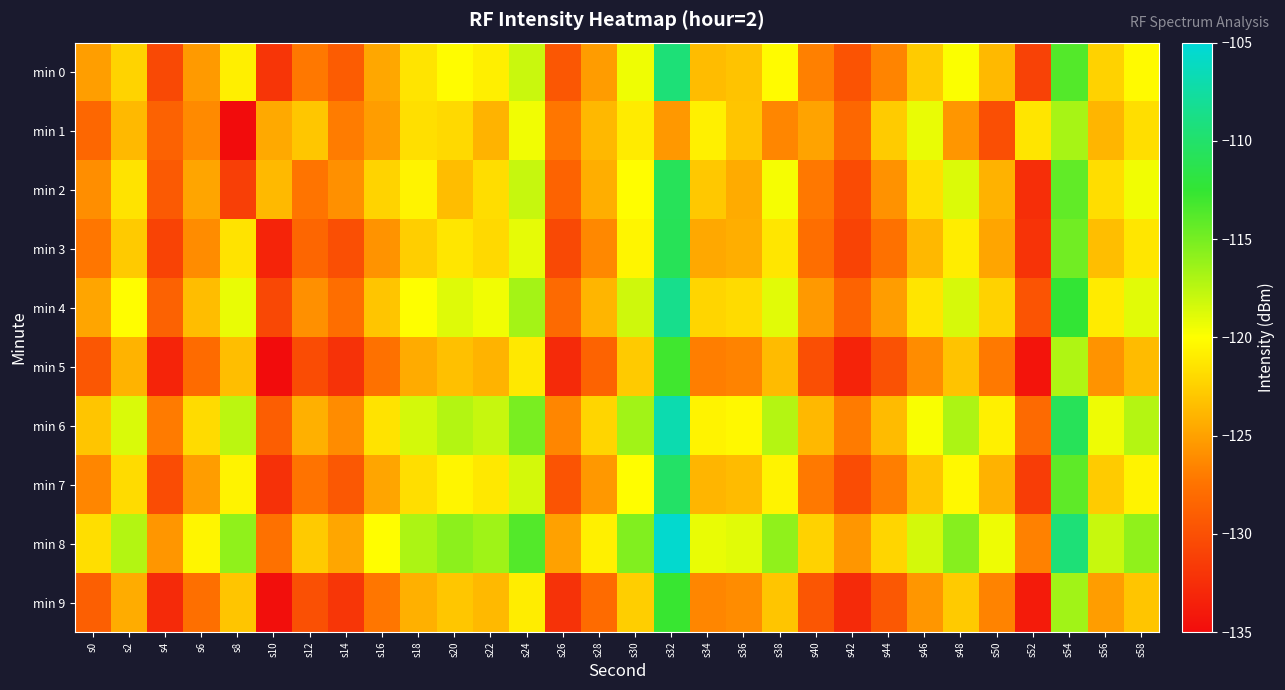

Reading left to right, extract all data points from this chart.

min 0: s0=-125.2	s2=-122.3	s4=-130.5	s6=-125.3	s8=-120.9	s10=-132.0	s12=-127.2	s14=-129.1	s16=-124.7	s18=-121.4	s20=-120.1	s22=-120.8	s24=-118.0	s26=-129.5	s28=-125.2	s30=-119.4	s32=-109.4	s34=-123.5	s36=-123.2	s38=-120.2	s40=-126.7	s42=-129.8	s44=-126.5	s46=-122.7	s48=-119.8	s50=-123.7	s52=-131.0	s54=-113.7	s56=-122.3	s58=-120.3
min 1: s0=-128.3	s2=-123.7	s4=-128.7	s6=-126.3	s8=-135.0	s10=-124.5	s12=-123.0	s14=-126.9	s16=-125.2	s18=-121.7	s20=-122.0	s22=-124.0	s24=-119.5	s26=-127.3	s28=-123.8	s30=-121.0	s32=-125.5	s34=-120.8	s36=-123.1	s38=-126.4	s40=-124.9	s42=-128.3	s44=-122.7	s46=-119.2	s48=-125.6	s50=-130.1	s52=-121.4	s54=-116.8	s56=-123.9	s58=-121.7
min 2: s0=-126.0	s2=-121.5	s4=-129.3	s6=-124.8	s8=-131.2	s10=-123.7	s12=-127.4	s14=-125.9	s16=-122.3	s18=-120.6	s20=-123.5	s22=-121.8	s24=-117.9	s26=-128.6	s28=-124.3	s30=-120.1	s32=-110.8	s34=-122.9	s36=-124.5	s38=-119.7	s40=-127.2	s42=-130.4	s44=-125.8	s46=-121.6	s48=-118.7	s50=-124.1	s52=-132.5	s54=-114.2	s56=-121.8	s58=-119.5
min 3: s0=-127.3	s2=-122.8	s4=-131.0	s6=-126.1	s8=-121.5	s10=-133.2	s12=-128.4	s14=-130.1	s16=-125.7	s18=-122.6	s20=-121.3	s22=-122.0	s24=-119.1	s26=-130.5	s28=-126.3	s30=-120.5	s32=-110.9	s34=-124.6	s36=-124.3	s38=-121.3	s40=-127.8	s42=-131.0	s44=-127.6	s46=-123.8	s48=-120.9	s50=-124.8	s52=-132.1	s54=-114.8	s56=-123.4	s58=-121.3
min 4: s0=-124.8	s2=-120.1	s4=-128.7	s6=-123.5	s8=-119.2	s10=-130.6	s12=-125.9	s14=-127.8	s16=-123.1	s18=-120.0	s20=-118.8	s22=-119.5	s24=-116.7	s26=-128.1	s28=-123.9	s30=-118.2	s32=-108.5	s34=-122.2	s36=-121.9	s38=-118.9	s40=-125.4	s42=-128.6	s44=-125.2	s46=-121.4	s48=-118.5	s50=-122.4	s52=-129.7	s54=-112.4	s56=-121.0	s58=-118.9
min 5: s0=-129.5	s2=-124.0	s4=-133.2	s6=-128.0	s8=-123.4	s10=-135.8	s12=-130.3	s14=-132.2	s16=-127.6	s18=-124.5	s20=-123.3	s22=-124.0	s24=-121.2	s26=-132.8	s28=-128.6	s30=-122.8	s32=-113.0	s34=-126.9	s36=-126.6	s38=-123.6	s40=-130.1	s42=-133.3	s44=-129.9	s46=-126.1	s48=-123.2	s50=-127.1	s52=-134.4	s54=-117.1	s56=-125.7	s58=-123.6
min 6: s0=-123.1	s2=-118.6	s4=-127.0	s6=-121.9	s8=-117.5	s10=-129.0	s12=-124.2	s14=-126.1	s16=-121.5	s18=-118.4	s20=-117.2	s22=-117.9	s24=-115.1	s26=-126.4	s28=-122.2	s30=-116.6	s32=-106.9	s34=-120.6	s36=-120.3	s38=-117.3	s40=-123.8	s42=-127.0	s44=-123.6	s46=-119.8	s48=-117.0	s50=-120.8	s52=-128.1	s54=-110.8	s56=-119.4	s58=-117.3
min 7: s0=-126.4	s2=-121.9	s4=-130.3	s6=-125.2	s8=-120.6	s10=-132.3	s12=-127.5	s14=-129.4	s16=-124.8	s18=-121.7	s20=-120.5	s22=-121.2	s24=-118.4	s26=-129.7	s28=-125.5	s30=-120.1	s32=-110.2	s34=-123.9	s36=-123.6	s38=-120.6	s40=-127.1	s42=-130.3	s44=-126.9	s46=-123.1	s48=-120.3	s50=-124.1	s52=-131.4	s54=-114.1	s56=-122.7	s58=-120.6
min 8: s0=-121.7	s2=-117.2	s4=-125.6	s6=-120.5	s8=-115.9	s10=-127.6	s12=-122.8	s14=-124.7	s16=-120.1	s18=-117.0	s20=-115.8	s22=-116.5	s24=-113.7	s26=-125.0	s28=-120.8	s30=-115.4	s32=-105.5	s34=-119.2	s36=-118.9	s38=-115.9	s40=-122.4	s42=-125.6	s44=-122.2	s46=-118.4	s48=-115.6	s50=-119.4	s52=-126.7	s54=-109.4	s56=-118.0	s58=-115.9
min 9: s0=-128.9	s2=-124.4	s4=-132.8	s6=-127.7	s8=-123.1	s10=-134.8	s12=-130.0	s14=-131.9	s16=-127.3	s18=-124.2	s20=-123.0	s22=-123.7	s24=-120.9	s26=-132.2	s28=-128.0	s30=-122.6	s32=-112.7	s34=-126.4	s36=-126.1	s38=-123.1	s40=-129.6	s42=-132.8	s44=-129.4	s46=-125.6	s48=-122.8	s50=-126.6	s52=-133.9	s54=-116.6	s56=-125.2	s58=-123.1